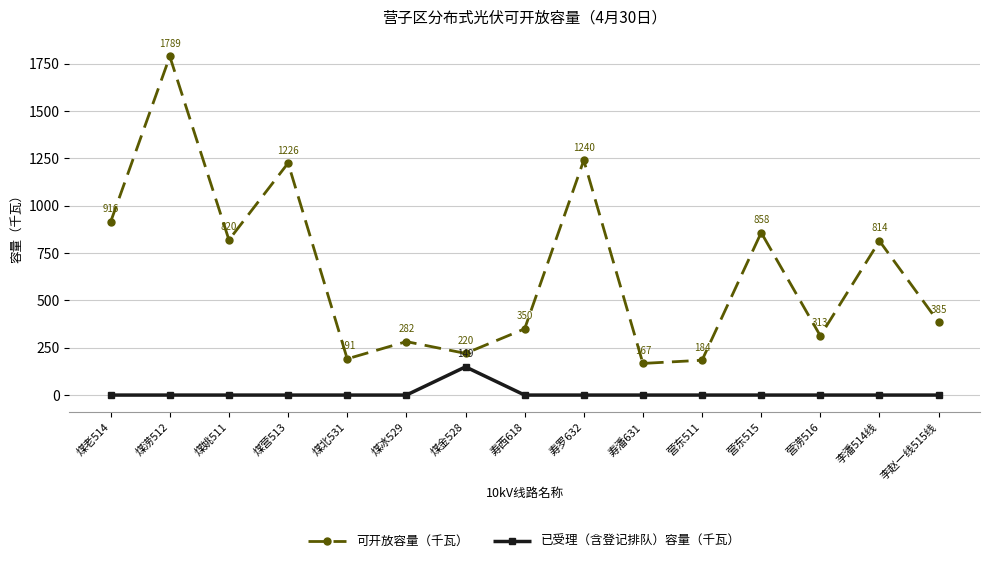

Between 营涝516 and 李潘514线, which series saw the biggest shift?

可开放容量（千瓦）